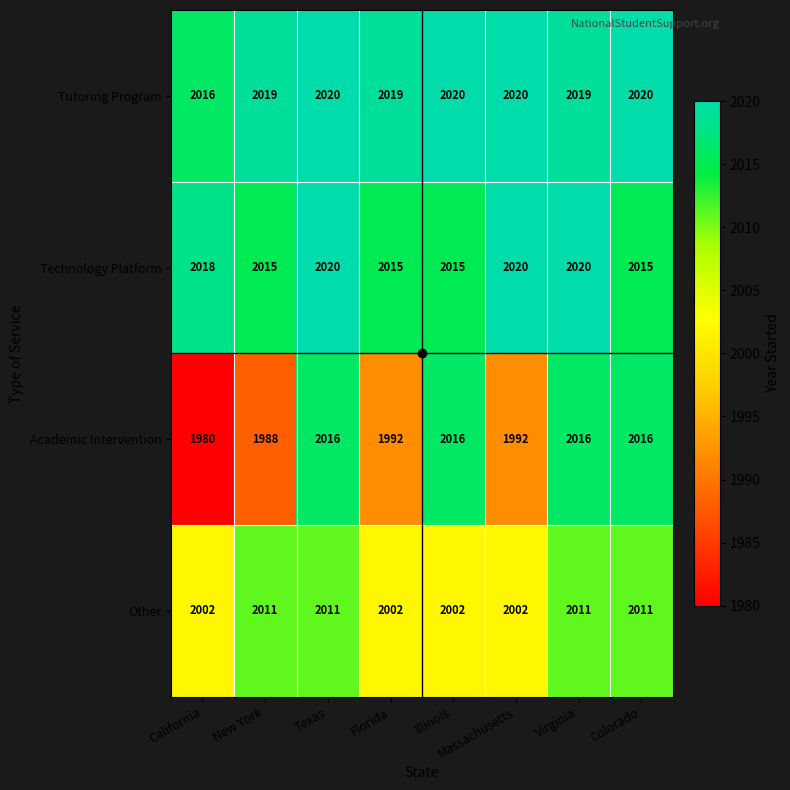

The Tutoring Program series shows 3085 at New York. True or false?

False